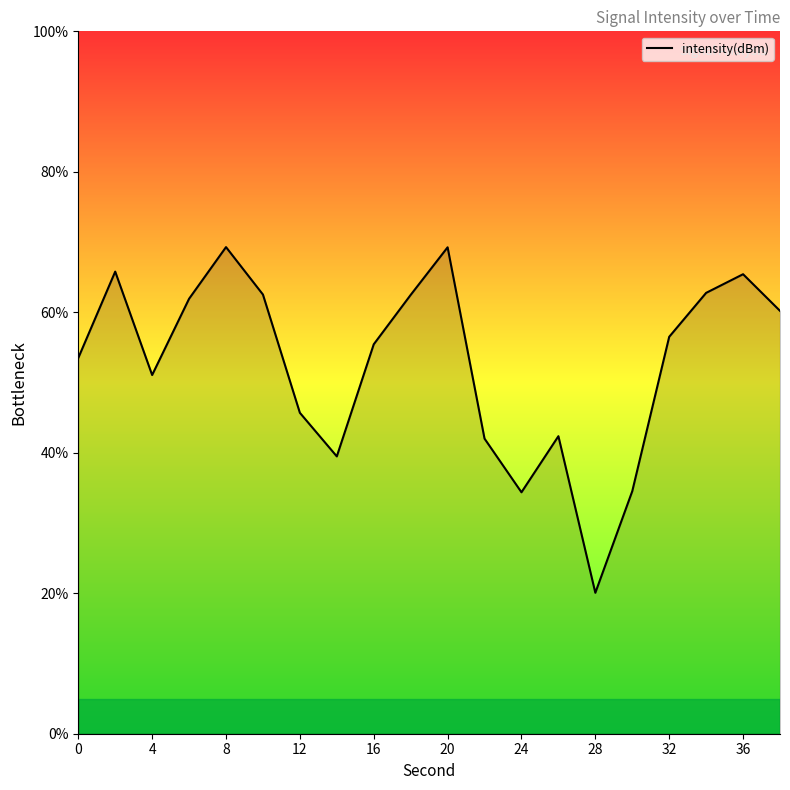

What is the maximum value shown in the chart?

69.3